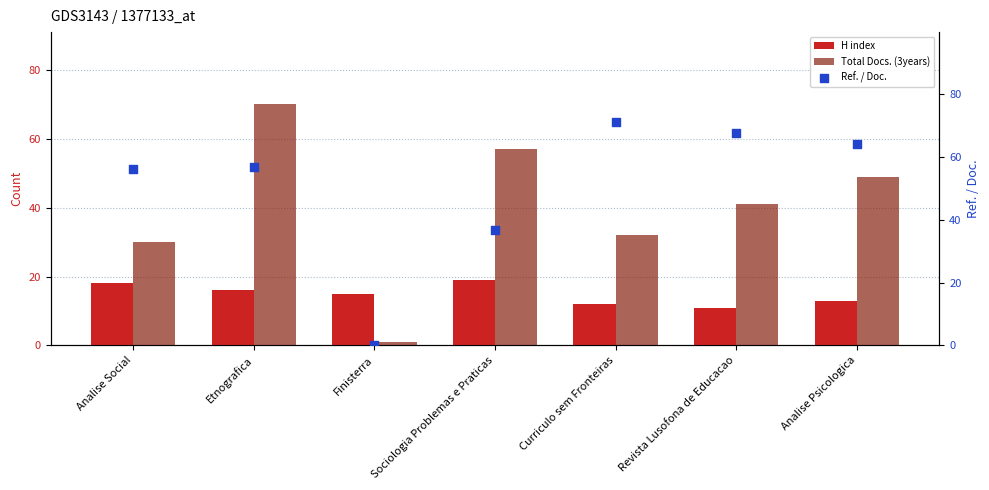

What are all the series names shown in the legend?

H index, Total Docs. (3years), Ref. / Doc.